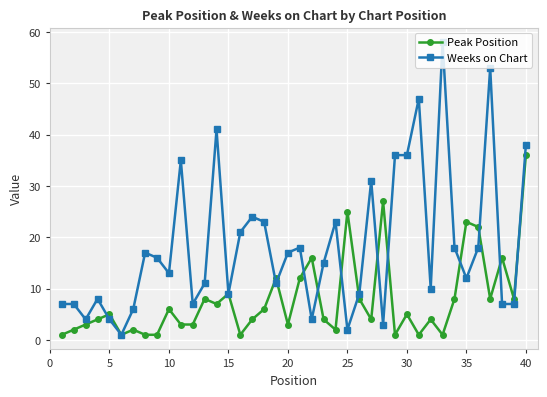

True or false: Weeks on Chart has more than 1 interior local peaks.

True